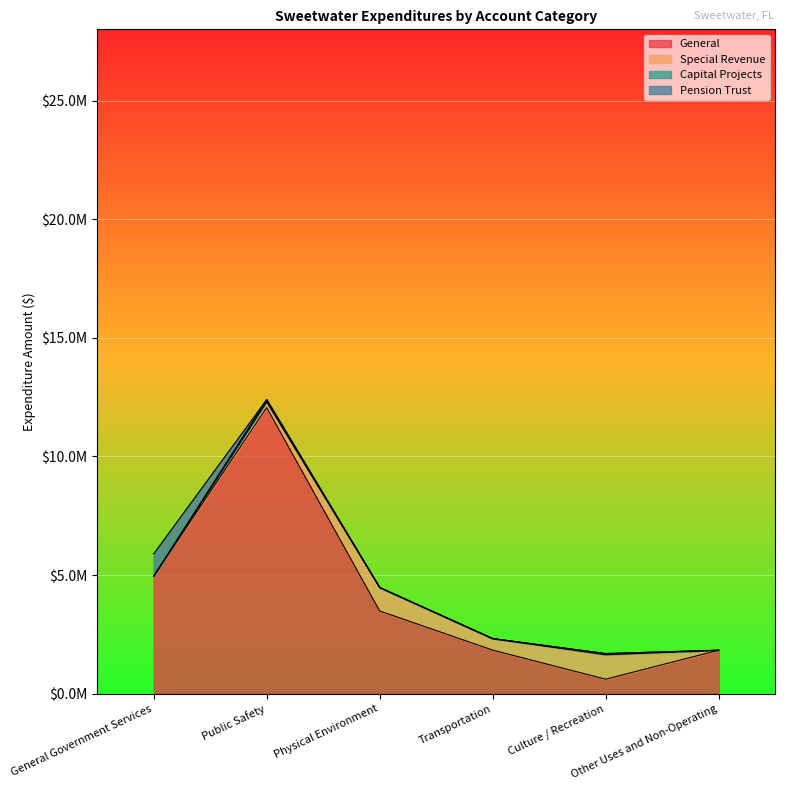

Reading left to right, list all the values displayed in this chart.

General: 4956462	12061753	3491179	1841014	615321	1836466
Special Revenue: 0	236203	987341	485672	1031287	0
Capital Projects: 0	98187	0	0	49874	0
Pension Trust: 942555	0	0	0	0	0